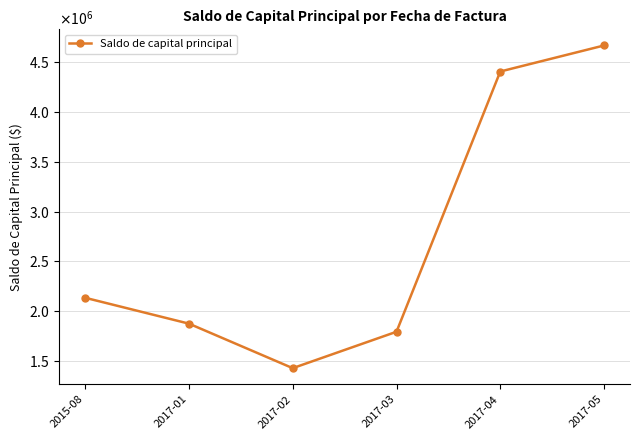

Is this an area chart (filled region under the line)?

No